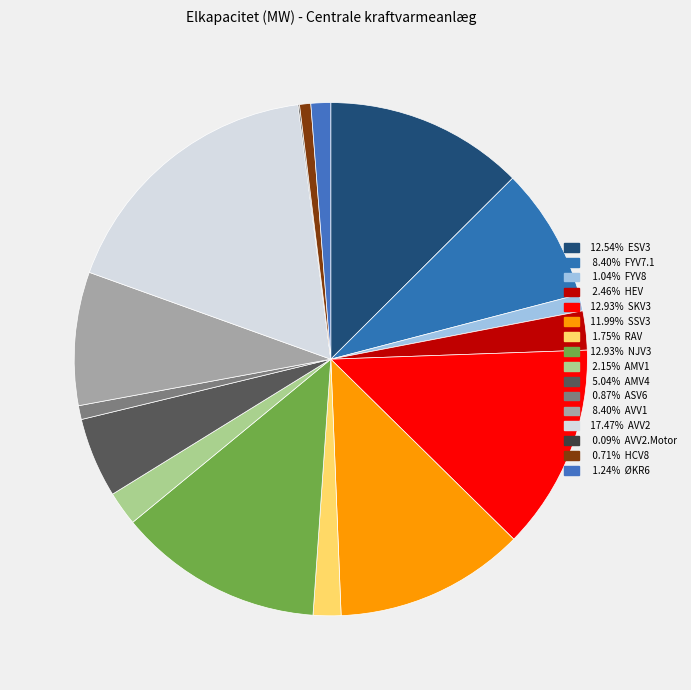

Rank the categories by value from highest to lowest.

AVV2, SKV3, NJV3, ESV3, SSV3, FYV7.1, AVV1, AMV4, HEV, AMV1, RAV, ØKR6, FYV8, ASV6, HCV8, AVV2.Motor